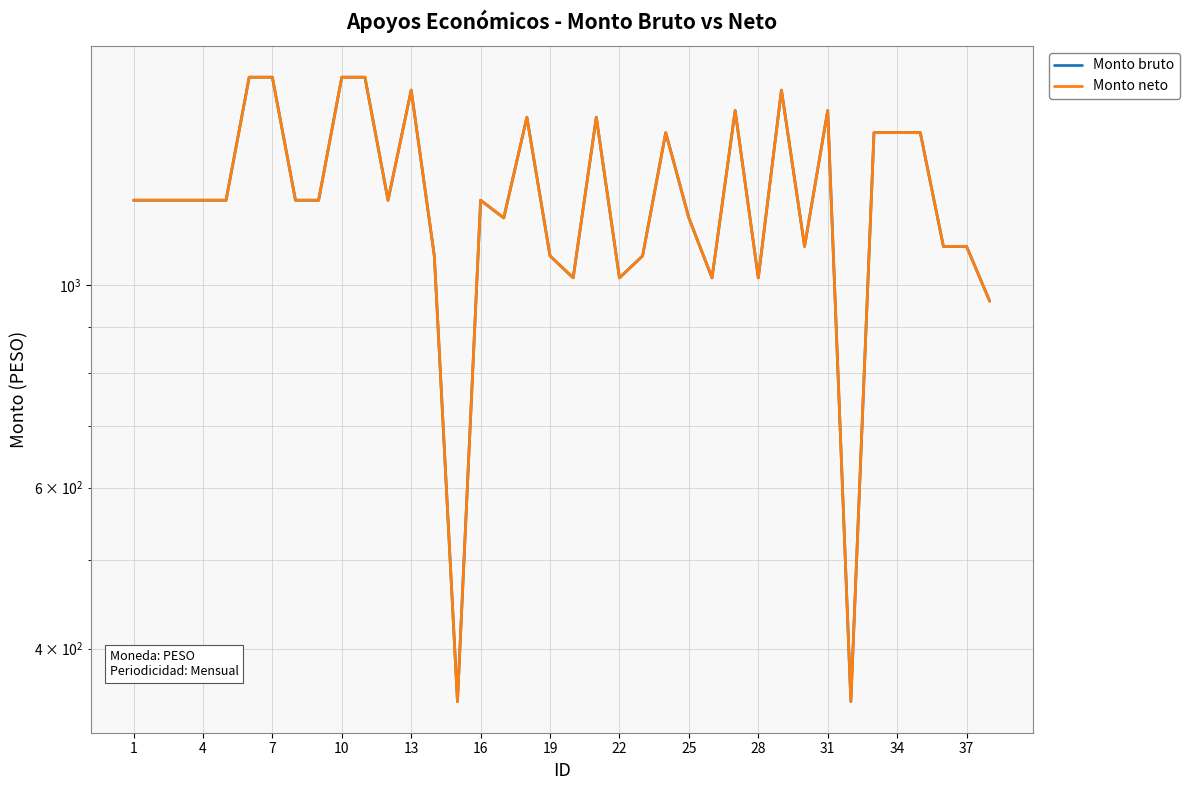

In Monto neto, how many points are lower than both neighbors (excluding endpoints)?

9